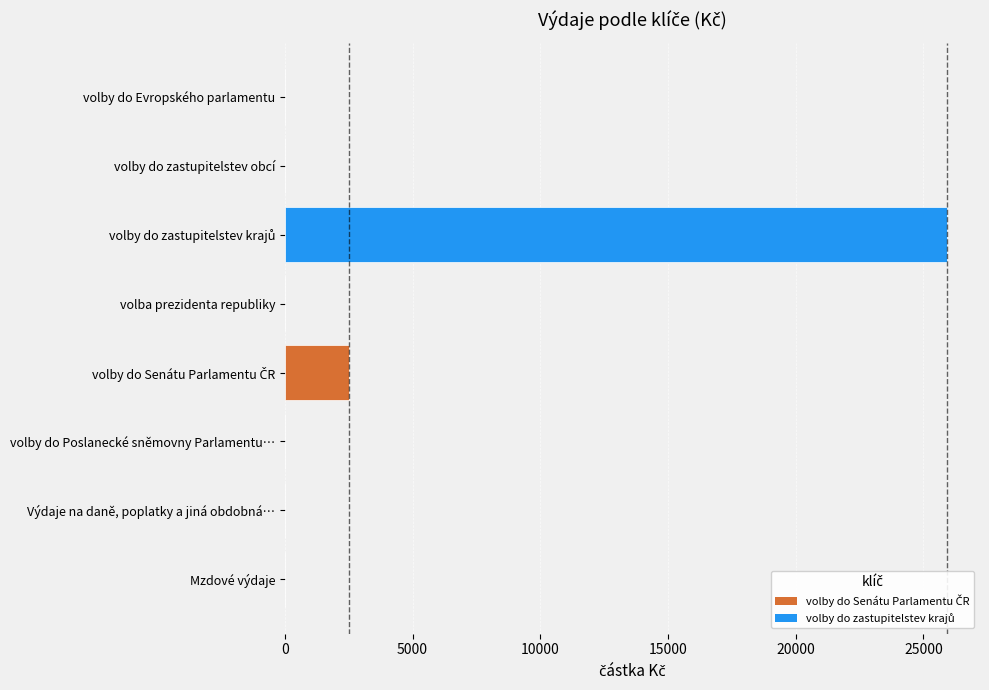

What is the maximum value shown in the chart?

25916.3